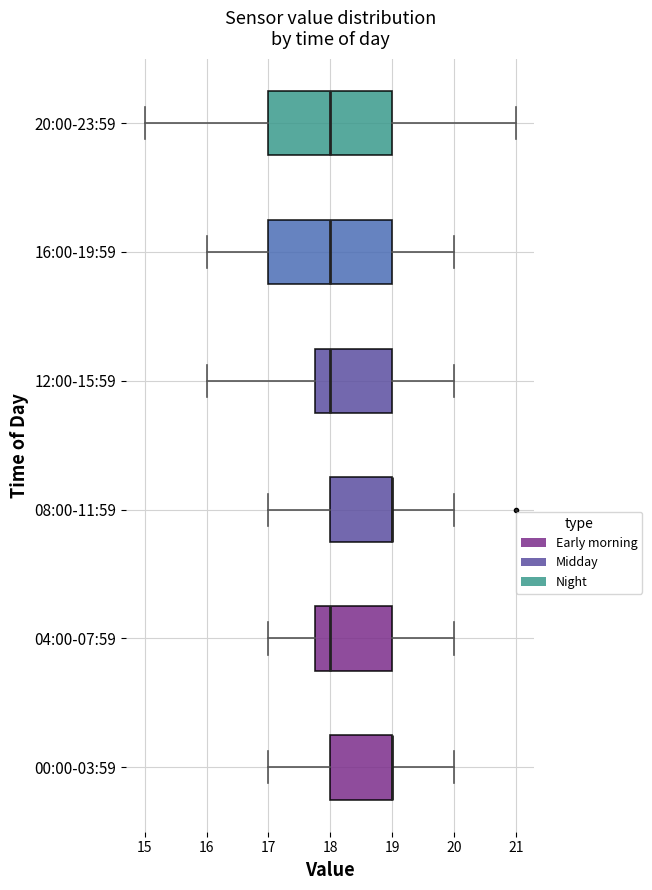

Where does the left whisker of the box for 08:00-11:59 end on the x-axis? The values are not printed on the chart, so give them approximately, as read against the axis.

17.0